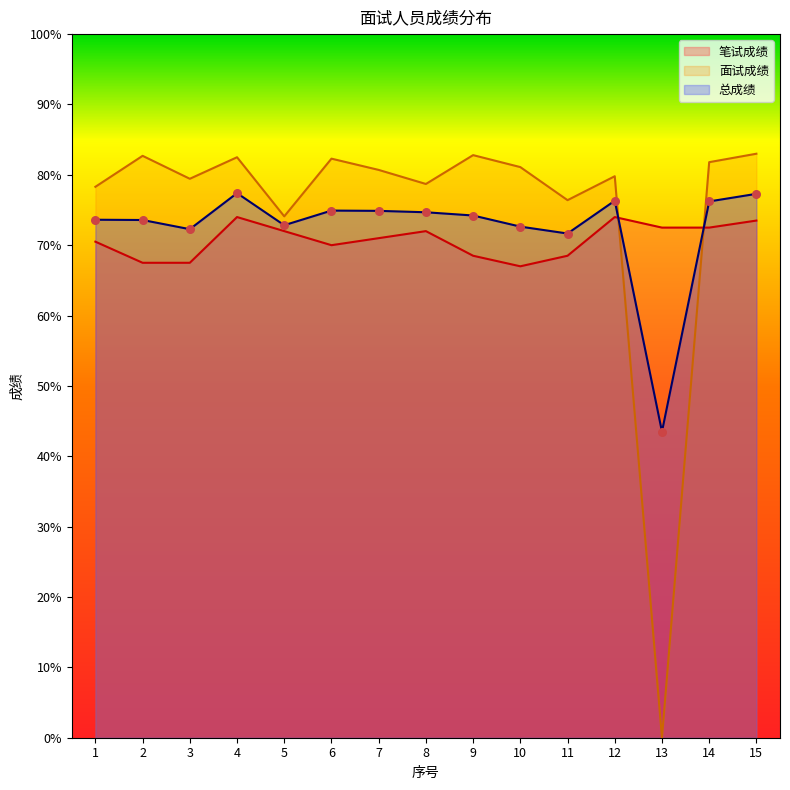

Which series has the largest total across all categories?

面试成绩